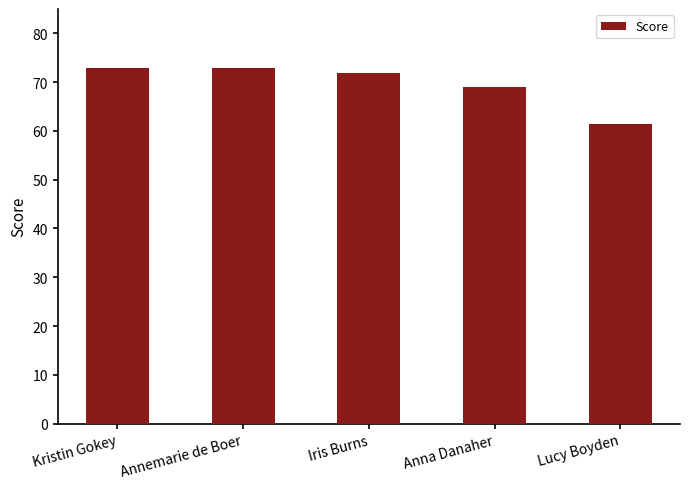

Which category has the lowest value across all series?

Lucy Boyden